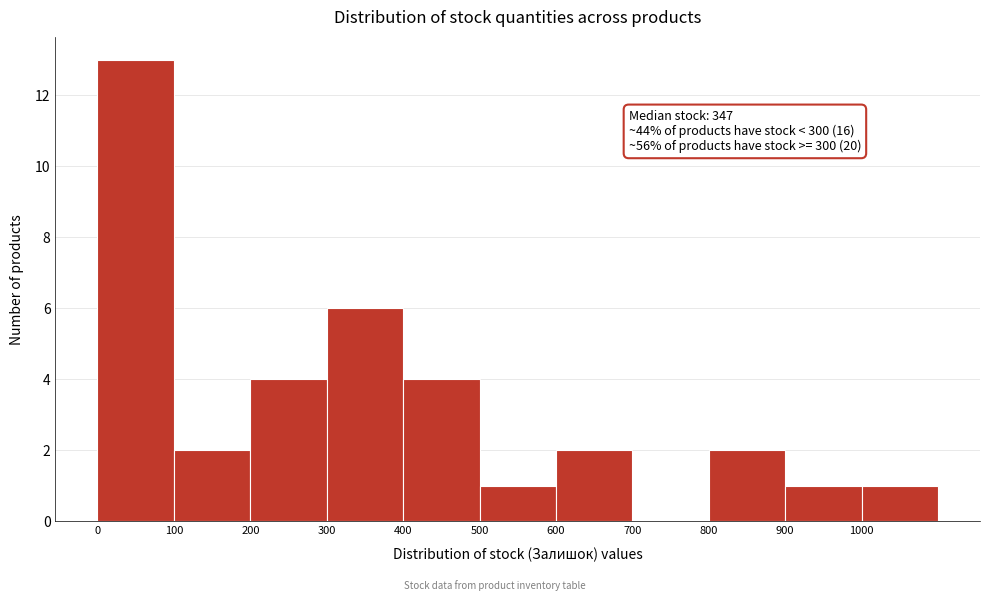

Over which range of the x-axis is the bar tallest?

0 to 100